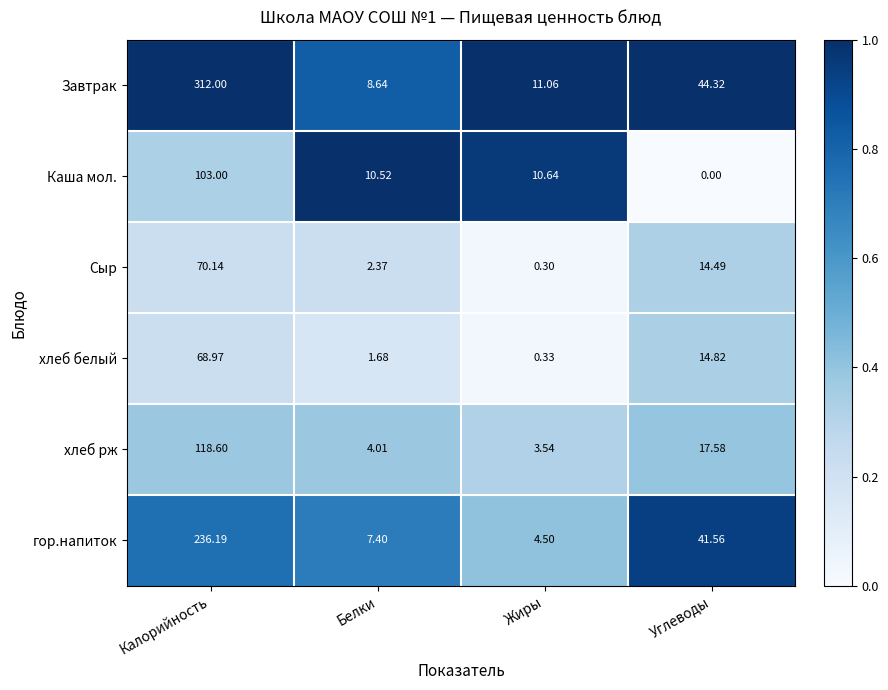

Which series has the largest range (max minus min)?

Завтрак